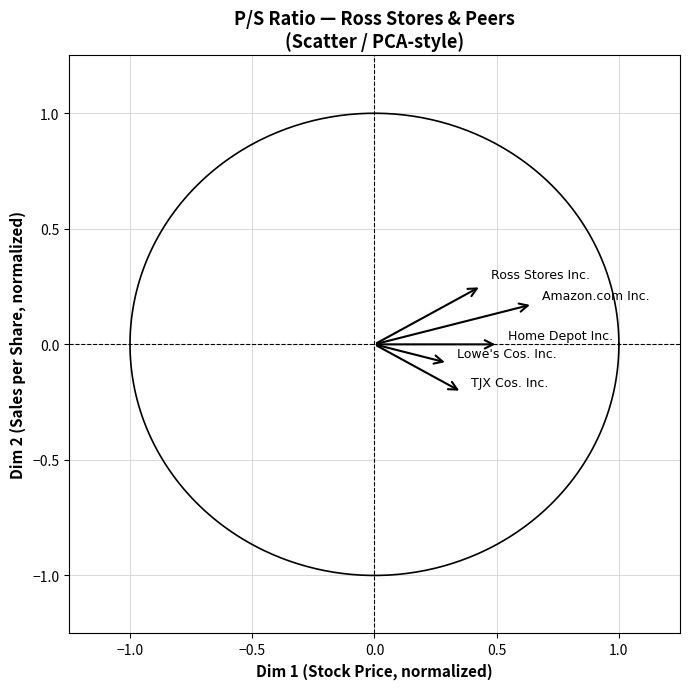

What is the range of X values (max minus min)?

2.0